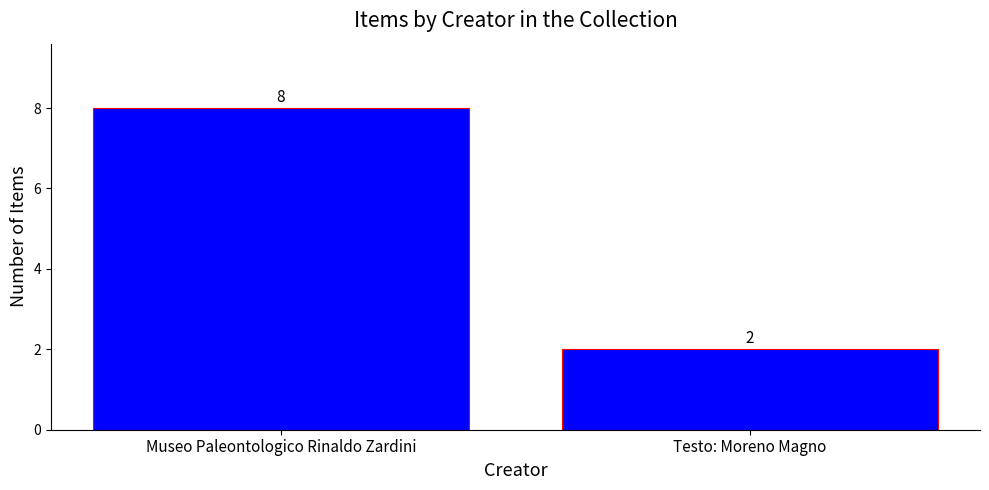

List the labels in order of value, smallest first.

Testo: Moreno Magno, Museo Paleontologico Rinaldo Zardini